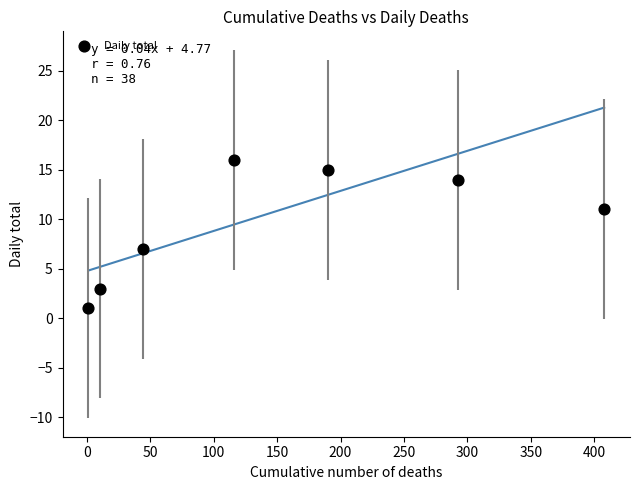

What is the range of X values (max minus min)?

407